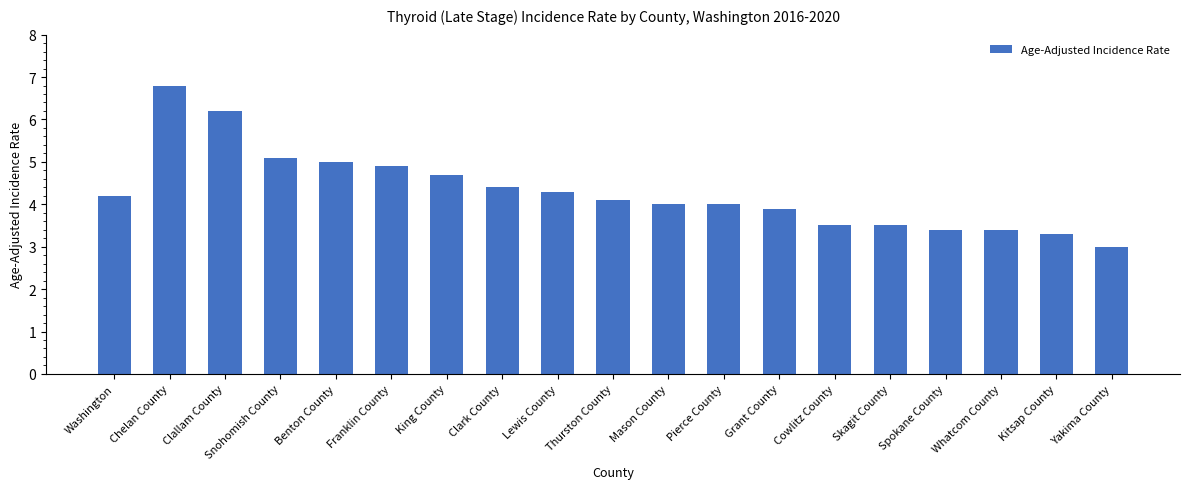

What is the value of the 16th bar from the left?

3.4